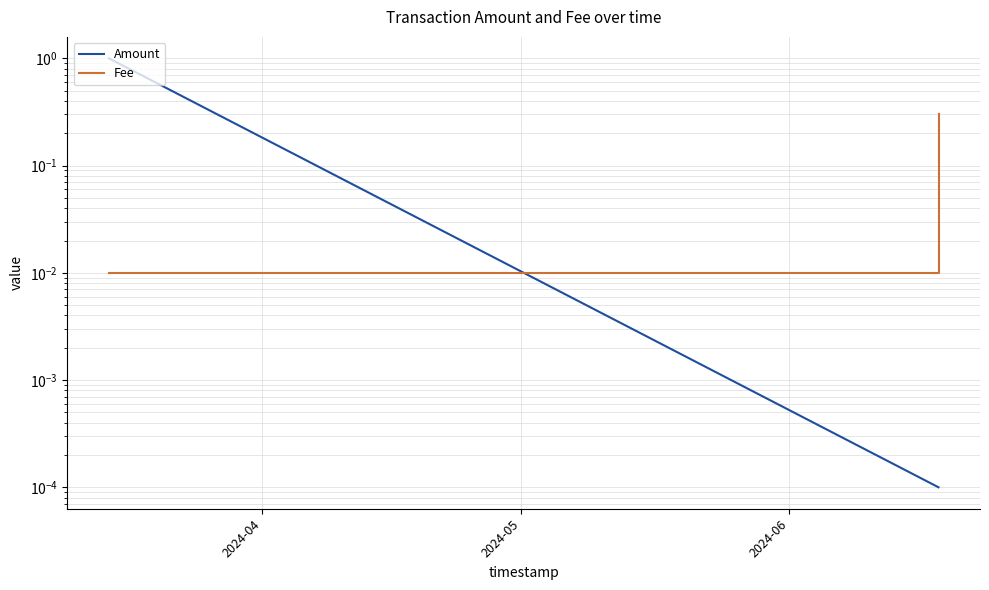

Is it true that Fee equals 0.0 at 2024-04?

True